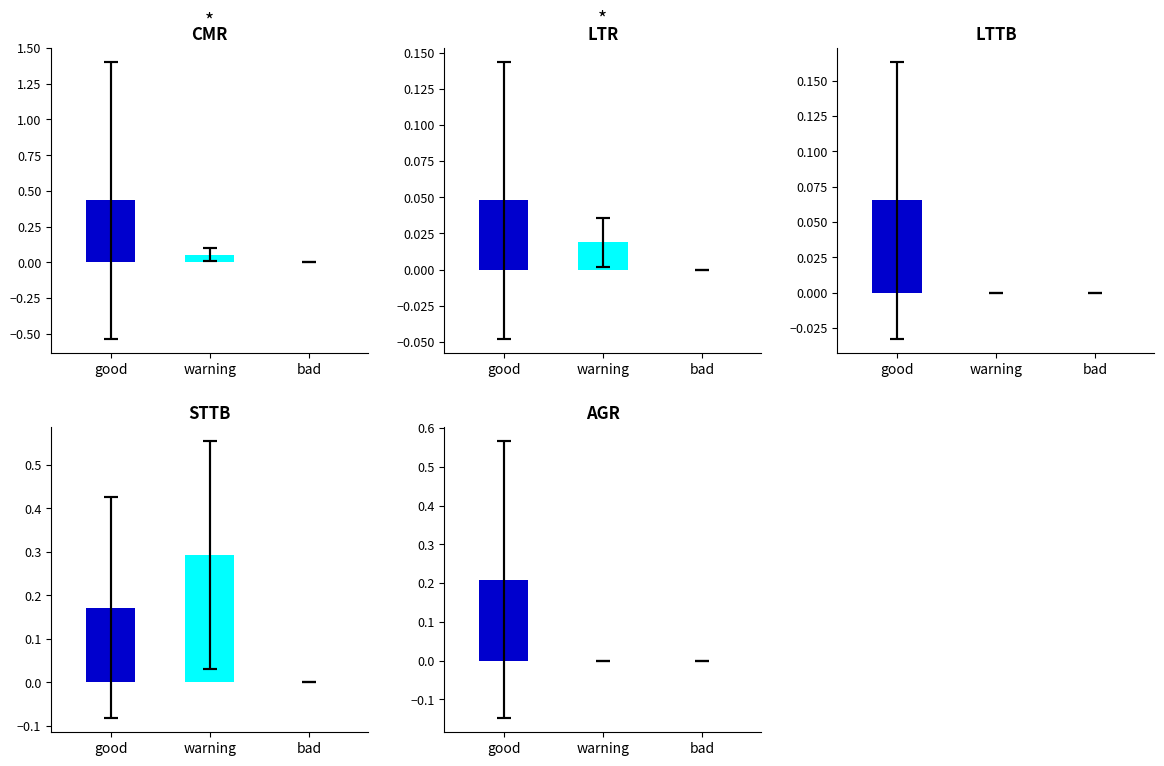

What is the difference between the maximum and minimum values in the AGR series?

0.2